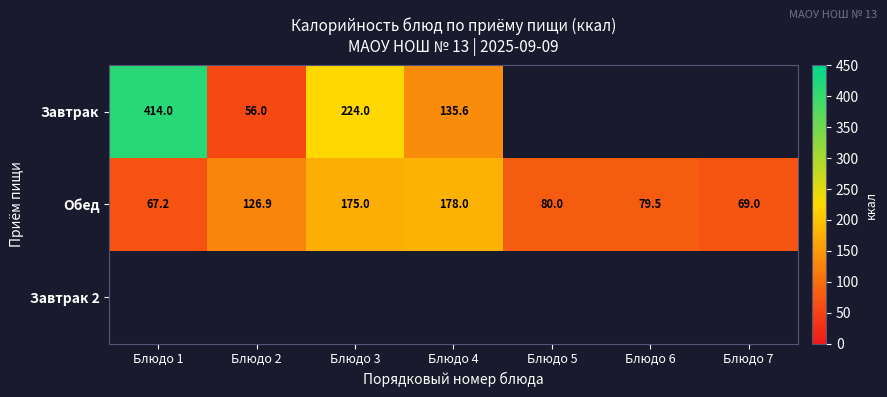

At which label does Обед reach its minimum?

Блюдо 1